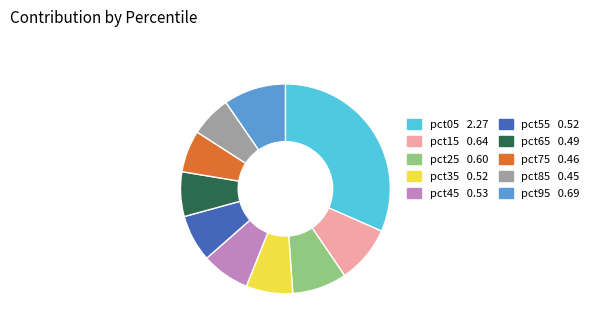

What is the largest slice in the pie chart?

pct05